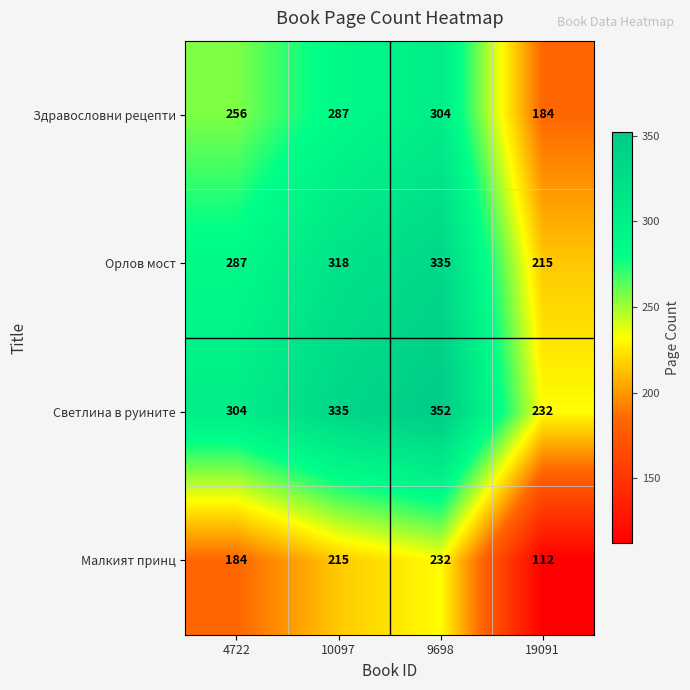

What is the difference between the Светлина в руините values at 4722 and 9698?

48